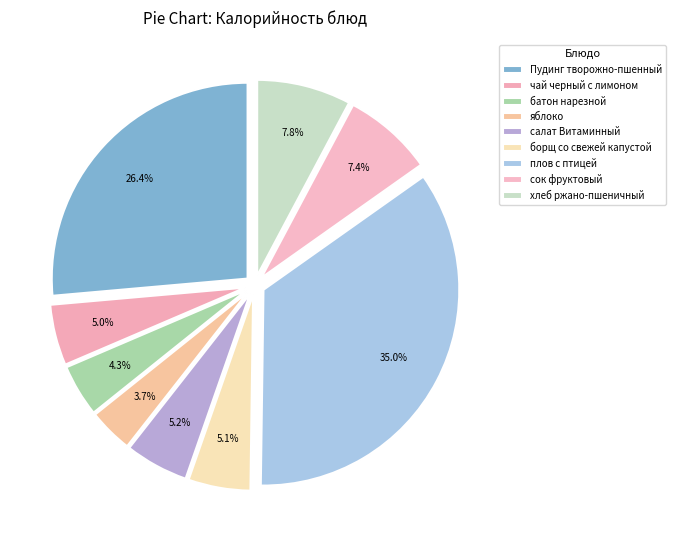

How many slices are in this pie chart?

9